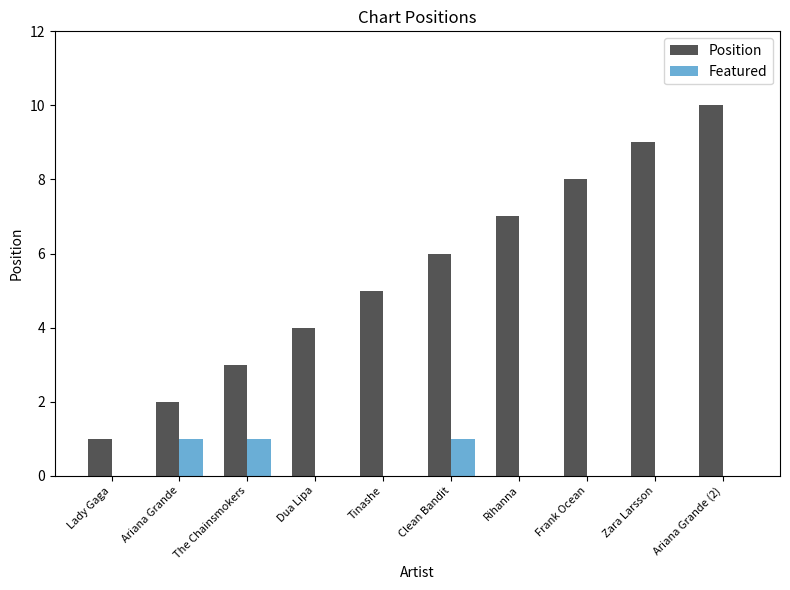

Which label corresponds to the largest value in the chart?

Ariana Grande (2)